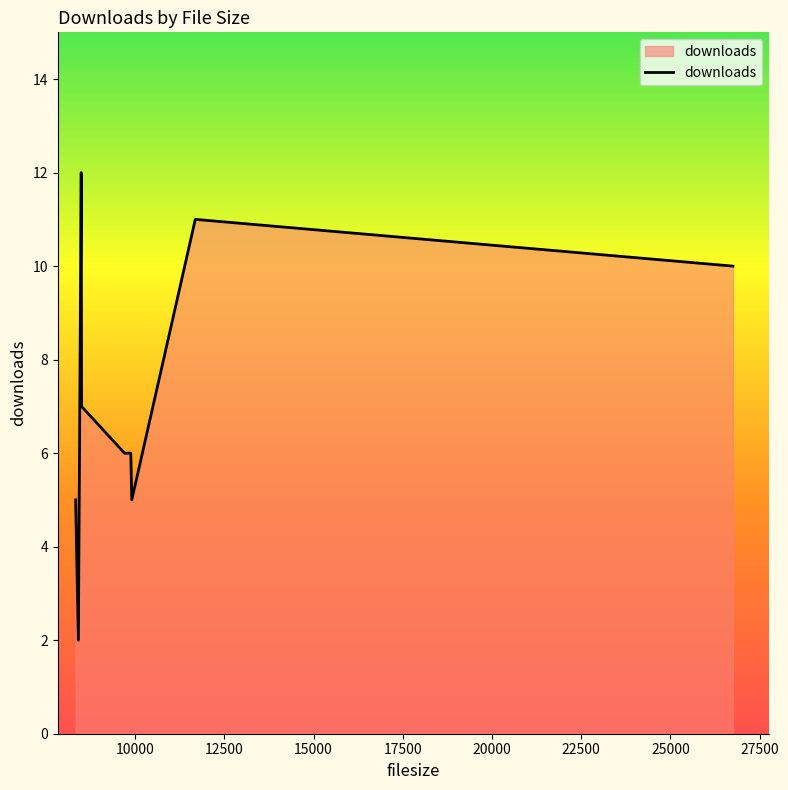

What is the difference between the maximum and minimum values?

10